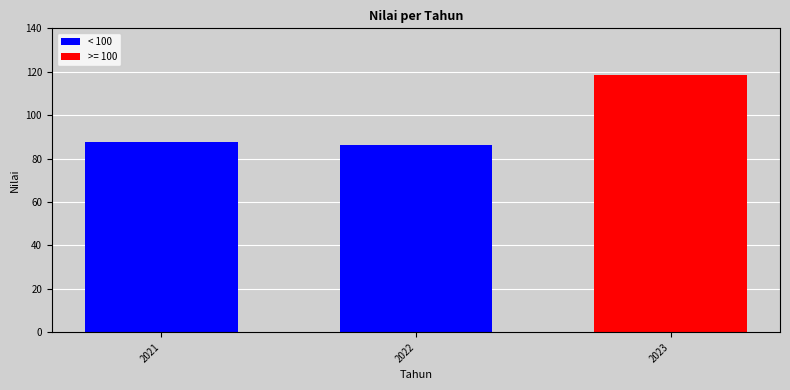

What is the value of the 3rd bar from the left?

118.5